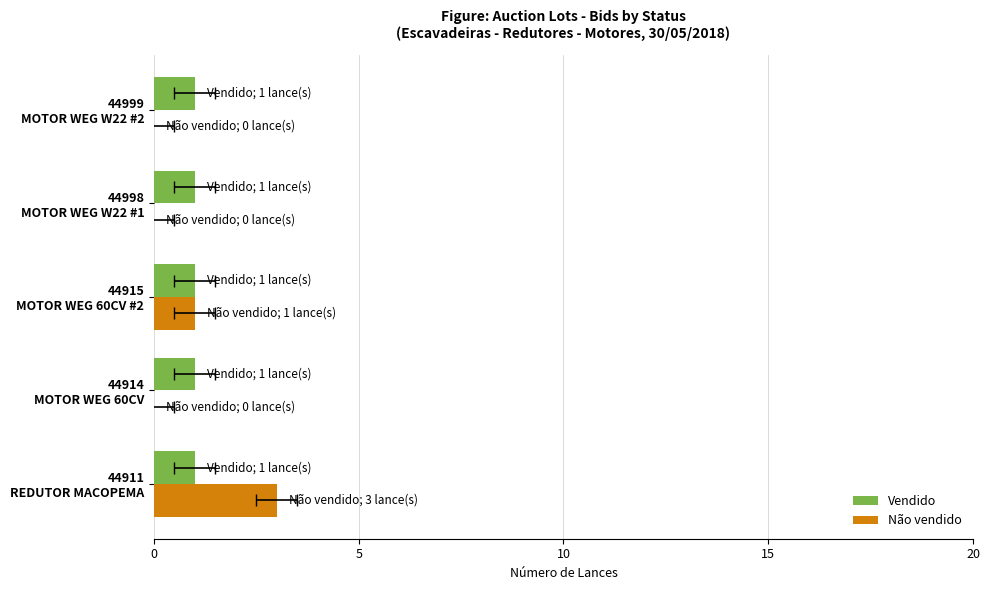

What are all the series names shown in the legend?

Vendido, Não vendido